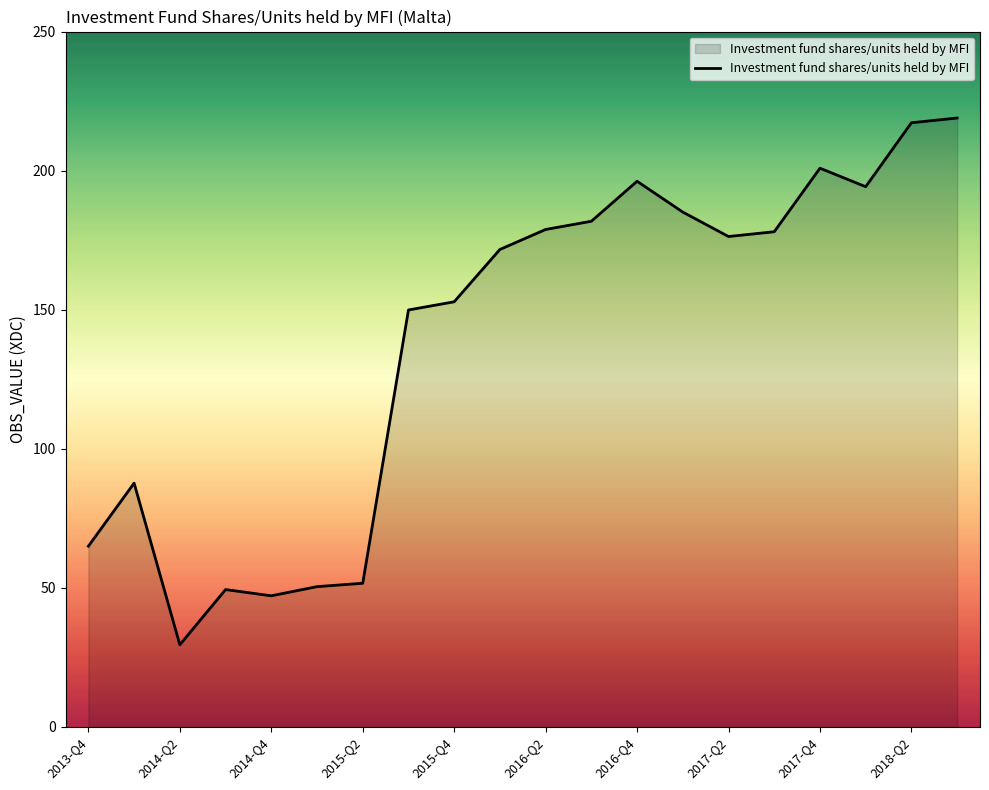

What is the difference between the maximum and minimum values?

189.4